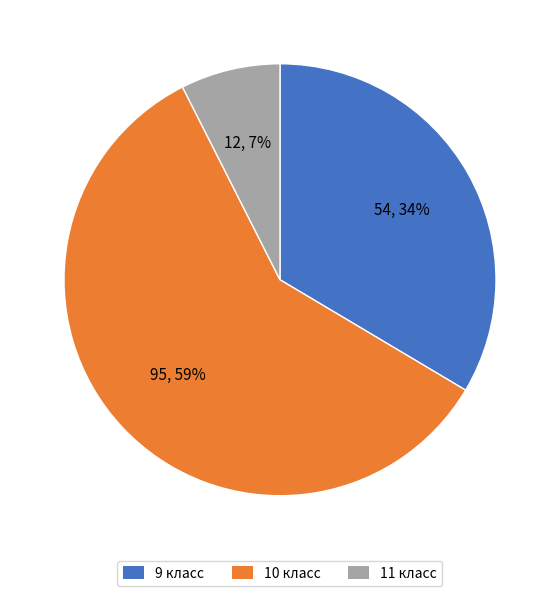

Is the sum of 11 and 9 greater than half?

No